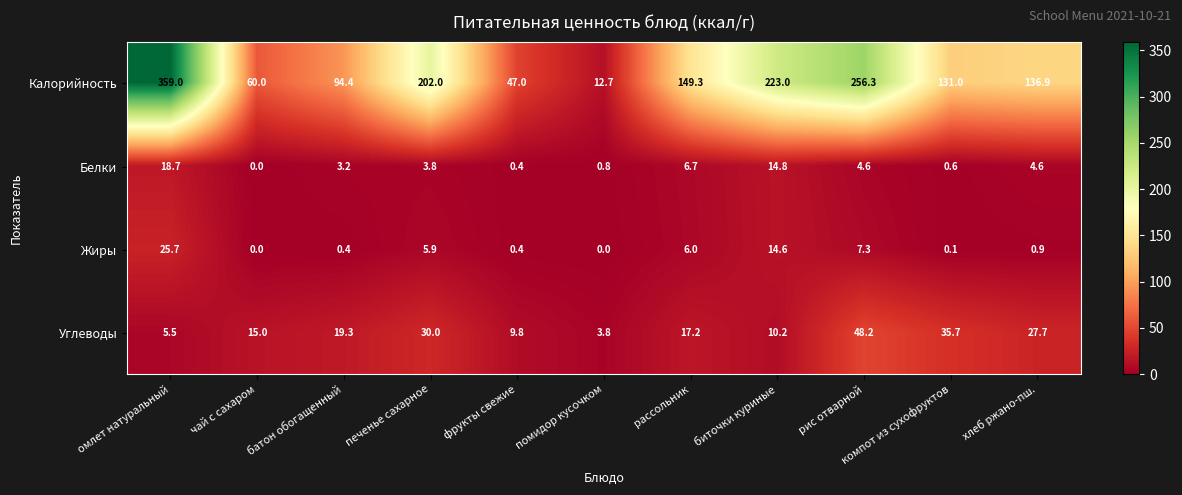

At which label does Углеводы first exceed 17?

батон обогащенный